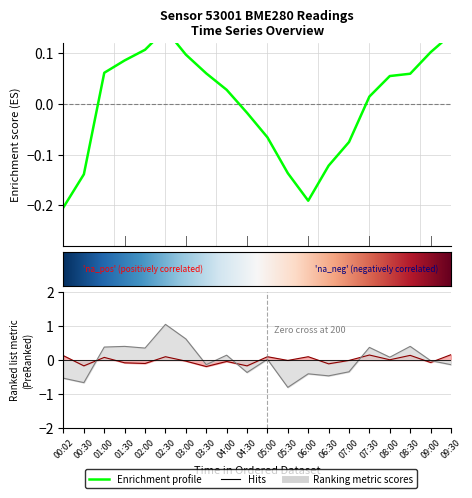

Where is the first local minimum for humidity?

00:30